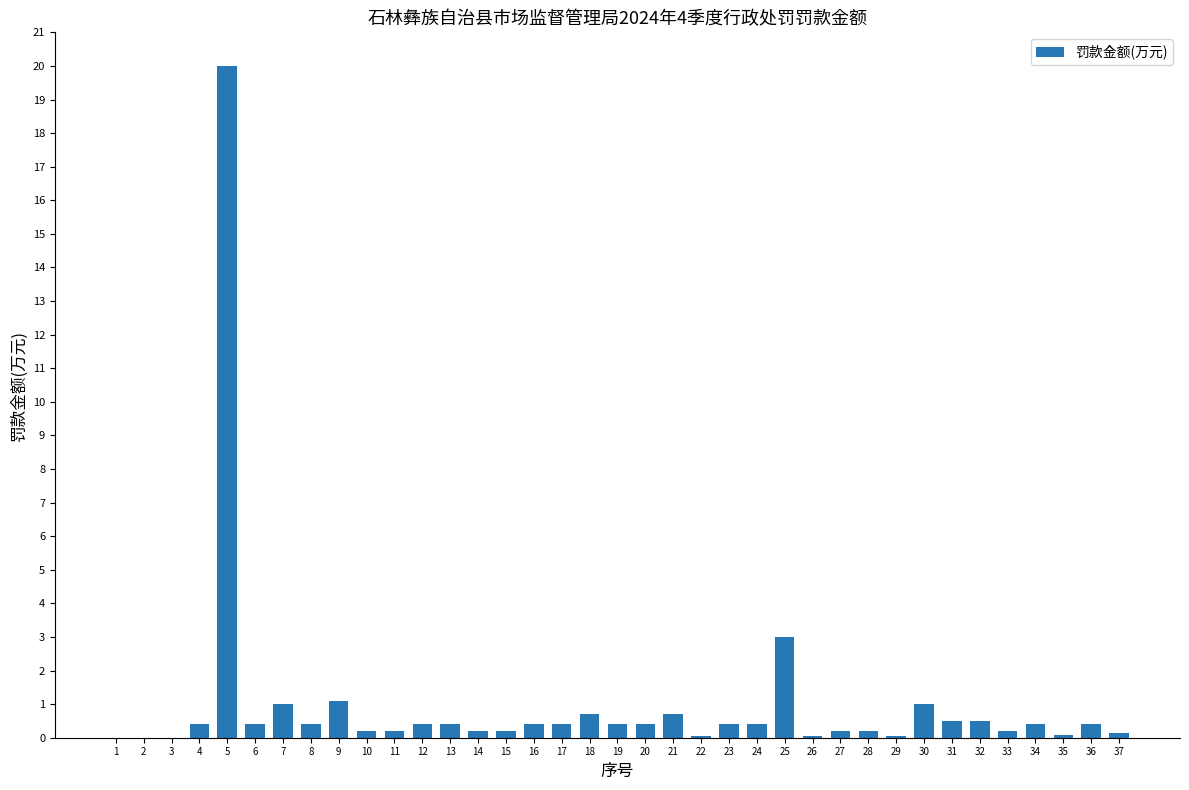

The chart shows a value of 1.1 at 9. True or false?

True